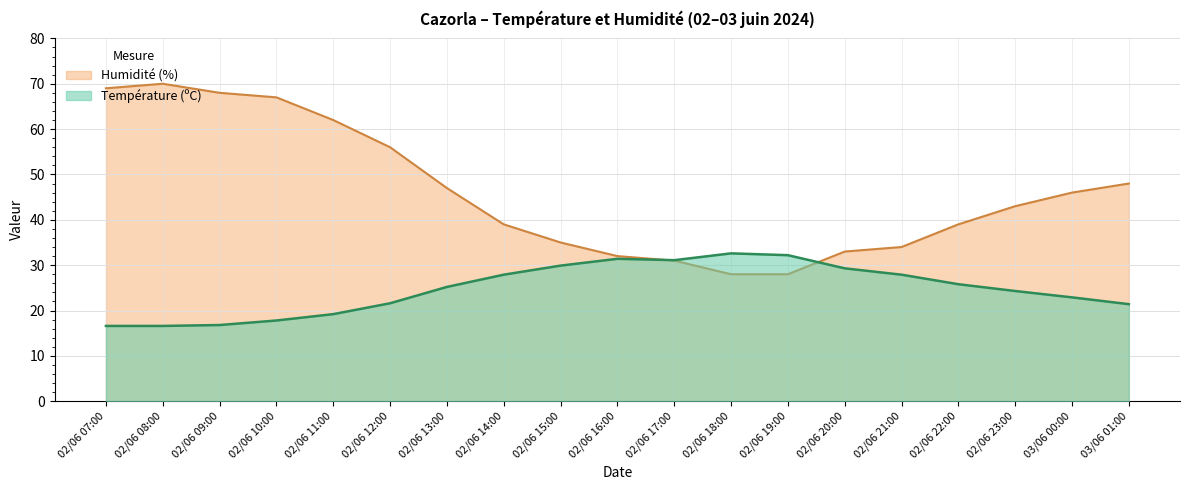

Reading left to right, extract all data points from this chart.

Température (ºC): 02/06 07:00=16.6	02/06 08:00=16.6	02/06 09:00=16.8	02/06 10:00=17.8	02/06 11:00=19.2	02/06 12:00=21.6	02/06 13:00=25.2	02/06 14:00=27.9	02/06 15:00=29.9	02/06 16:00=31.4	02/06 17:00=31.1	02/06 18:00=32.6	02/06 19:00=32.2	02/06 20:00=29.3	02/06 21:00=27.9	02/06 22:00=25.8	02/06 23:00=24.3	03/06 00:00=22.9	03/06 01:00=21.4
Humidité (%): 02/06 07:00=69.0	02/06 08:00=70.0	02/06 09:00=68.0	02/06 10:00=67.0	02/06 11:00=62.0	02/06 12:00=56.0	02/06 13:00=47.0	02/06 14:00=39.0	02/06 15:00=35.0	02/06 16:00=32.0	02/06 17:00=31.0	02/06 18:00=28.0	02/06 19:00=28.0	02/06 20:00=33.0	02/06 21:00=34.0	02/06 22:00=39.0	02/06 23:00=43.0	03/06 00:00=46.0	03/06 01:00=48.0